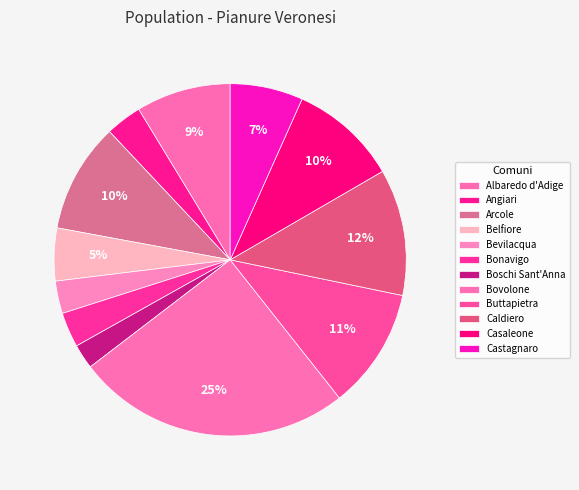

How many slices are in this pie chart?

12